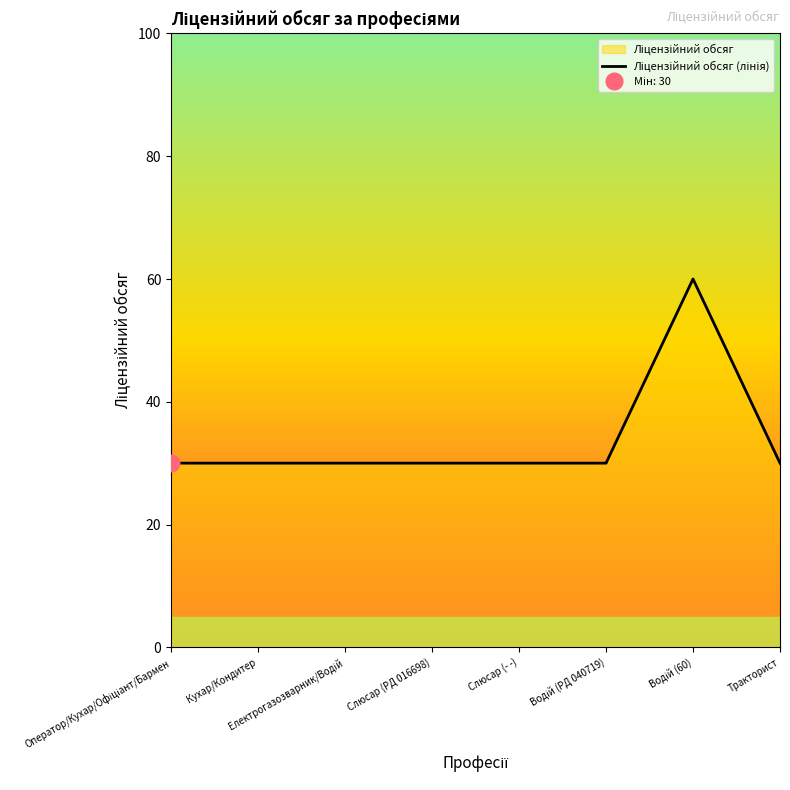

What is the average value?

34